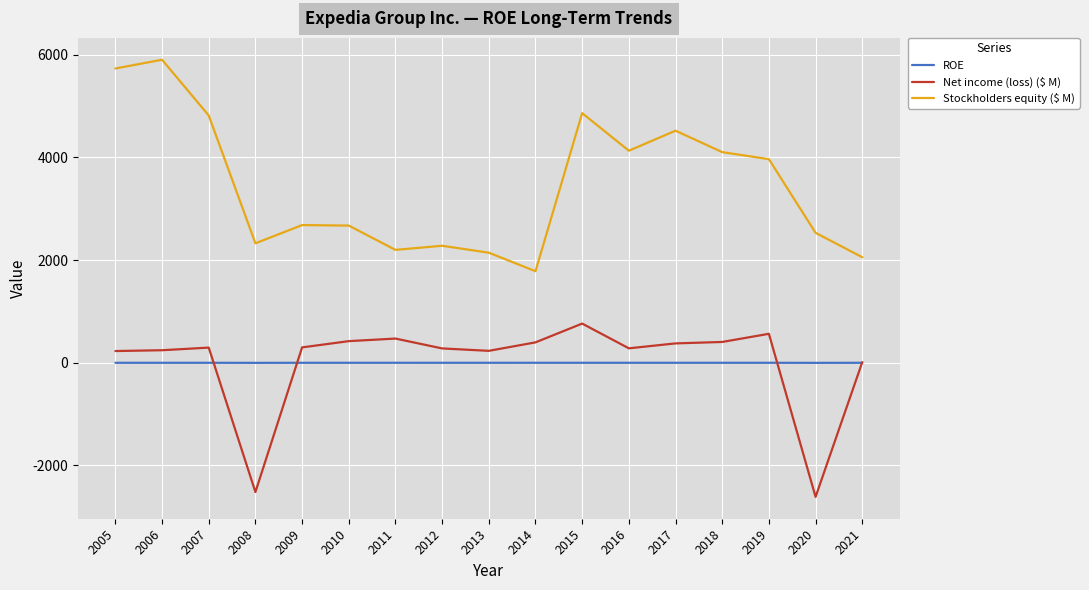

What is the sum of the Stockholders equity ($ M) values at 2017 and 2013?

6667.0